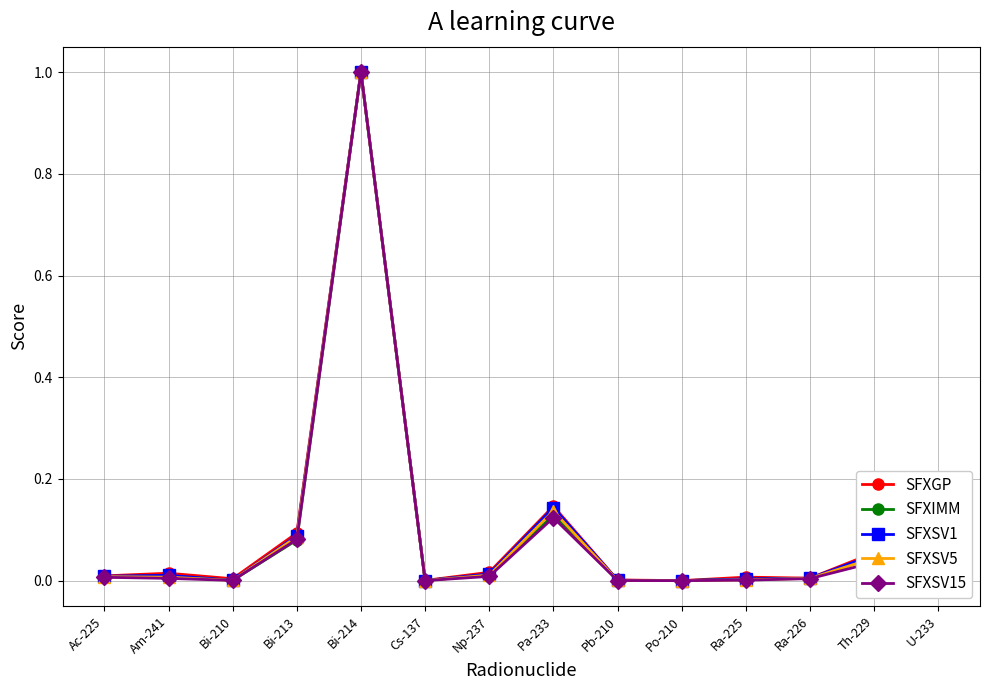

What is the sum of all SFXSV5 values?

1.3